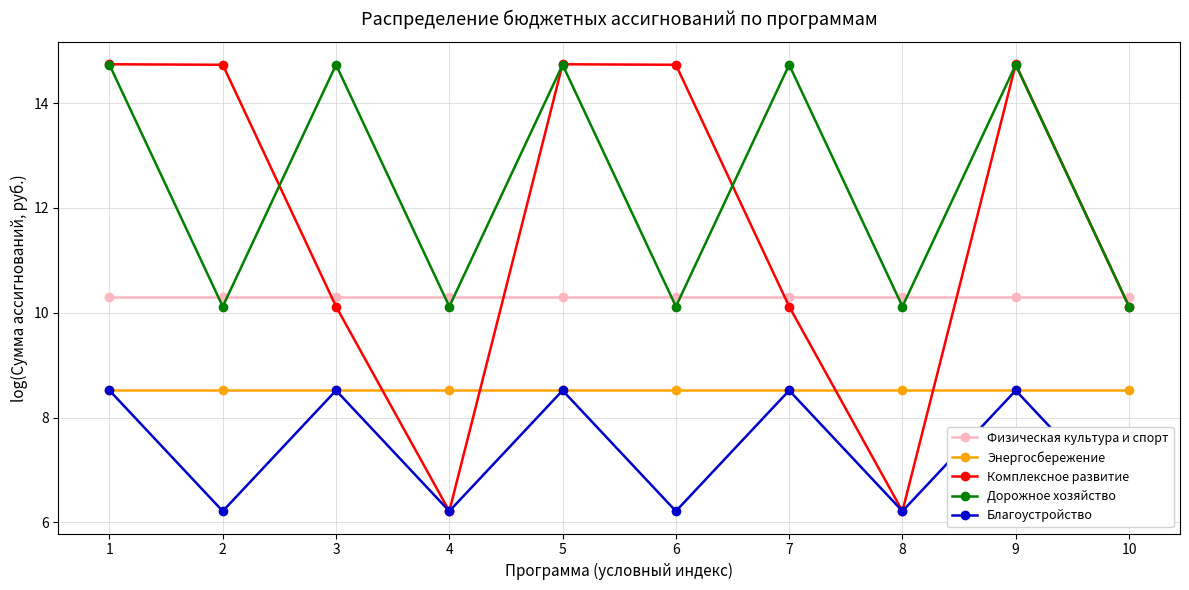

Reading left to right, list all the values displayed in this chart.

Физическая культура и спорт: 1=10.3	2=10.3	3=10.3	4=10.3	5=10.3	6=10.3	7=10.3	8=10.3	9=10.3	10=10.3
Энергосбережение: 1=8.5	2=8.5	3=8.5	4=8.5	5=8.5	6=8.5	7=8.5	8=8.5	9=8.5	10=8.5
Комплексное развитие: 1=14.7	2=14.7	3=10.1	4=6.2	5=14.7	6=14.7	7=10.1	8=6.2	9=14.7	10=10.1
Дорожное хозяйство: 1=14.7	2=10.1	3=14.7	4=10.1	5=14.7	6=10.1	7=14.7	8=10.1	9=14.7	10=10.1
Благоустройство: 1=8.5	2=6.2	3=8.5	4=6.2	5=8.5	6=6.2	7=8.5	8=6.2	9=8.5	10=6.2